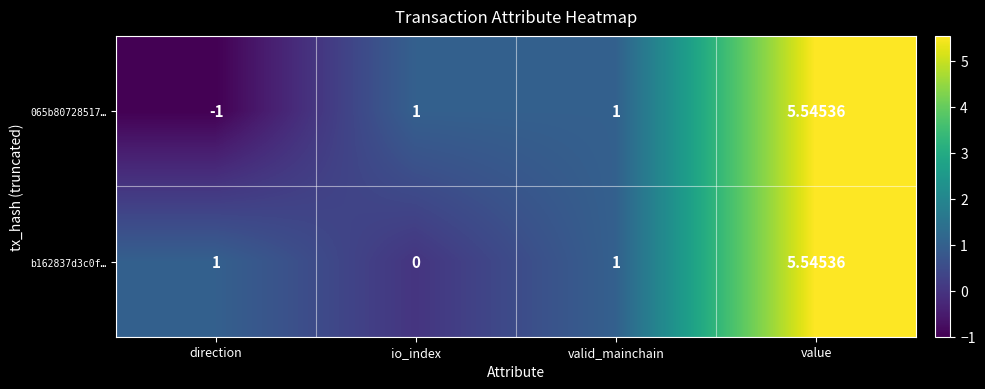

Is the value of 065b80728517… at valid_mainchain greater than the value of b162837d3c0f… at value?

No